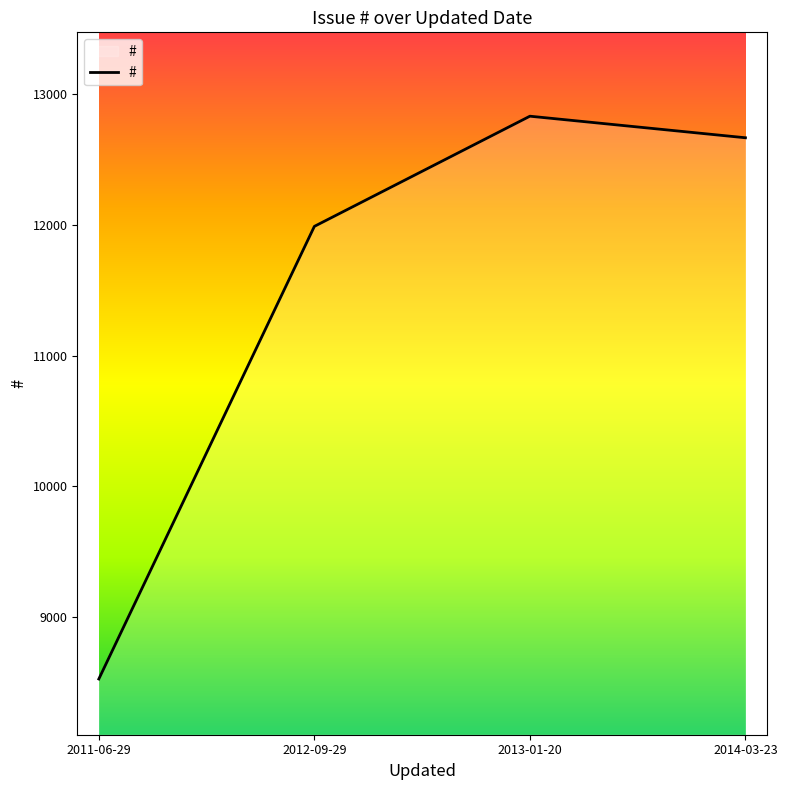

Which has a higher value, 2013-01-20 or 2011-06-29?

2013-01-20